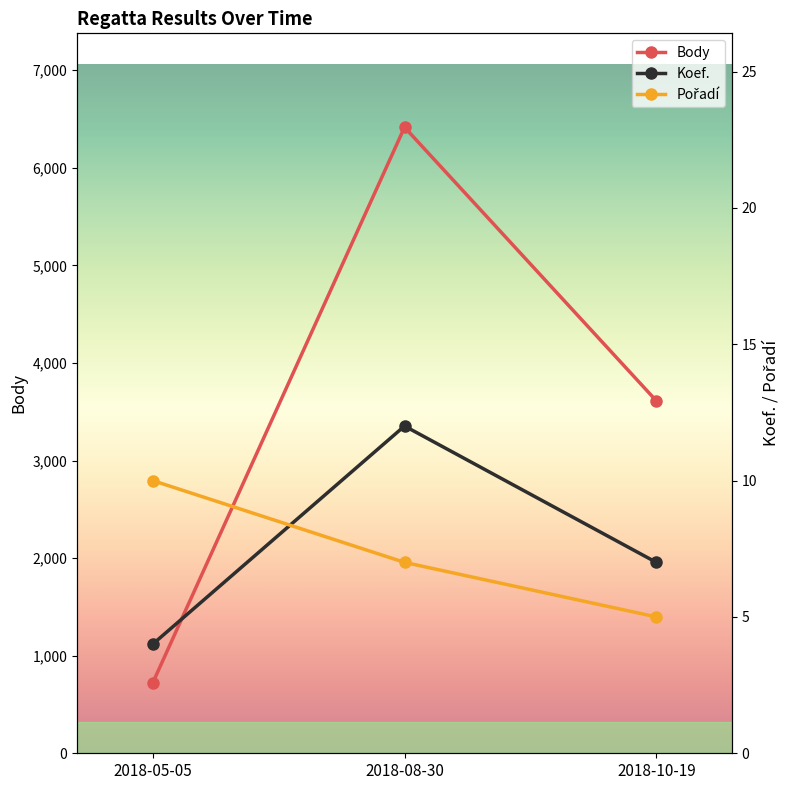

What is the maximum value shown in the chart?

6416